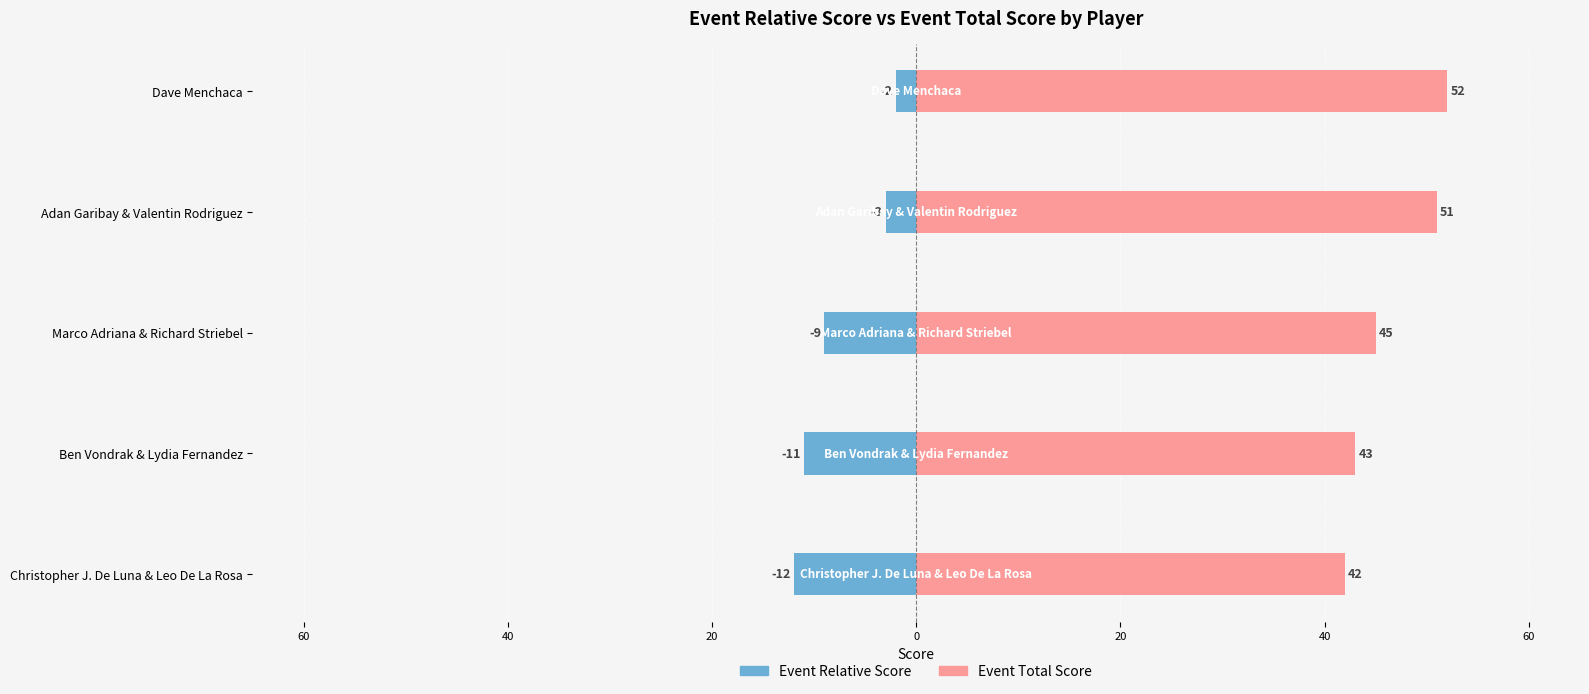

Is the value of Event Relative Score at Marco Adriana & Richard Striebel greater than the value of Event Total Score at Marco Adriana & Richard Striebel?

No